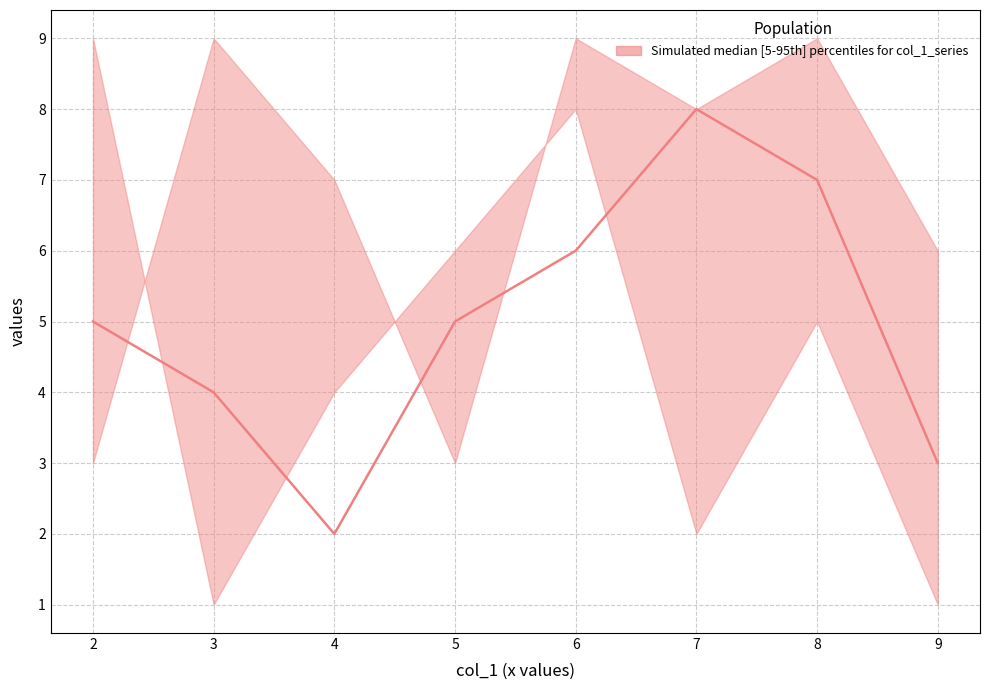

How many lines are shown in the chart?

3